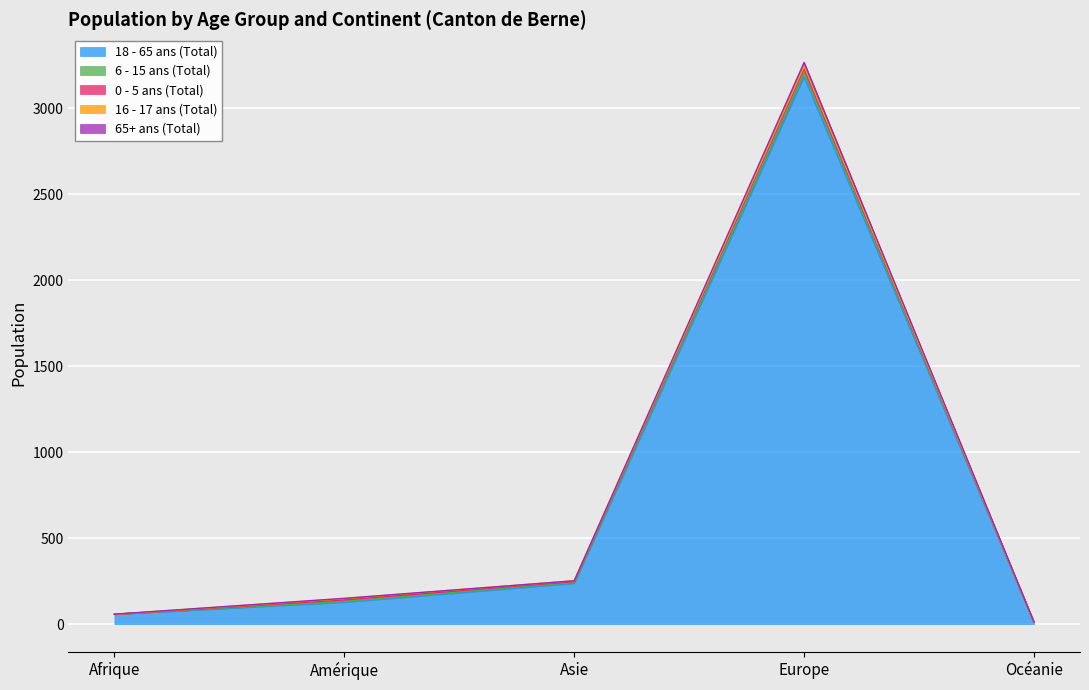

What is the difference between the maximum and minimum values in the 18 - 65 ans (Total) series?

3171